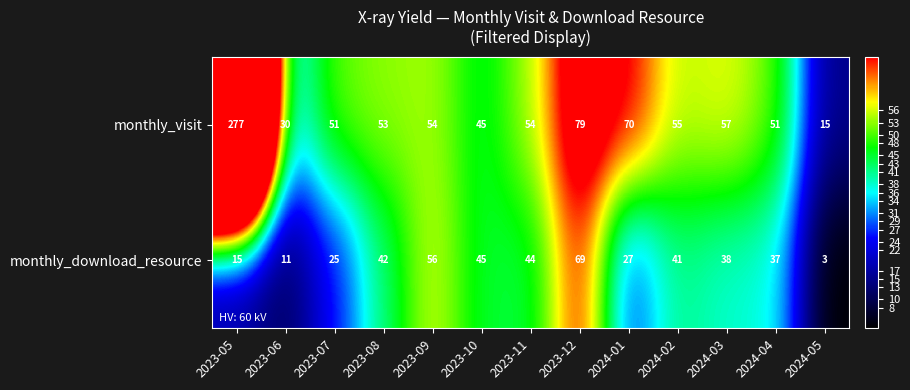

What is the maximum value for monthly_download_resource?

69